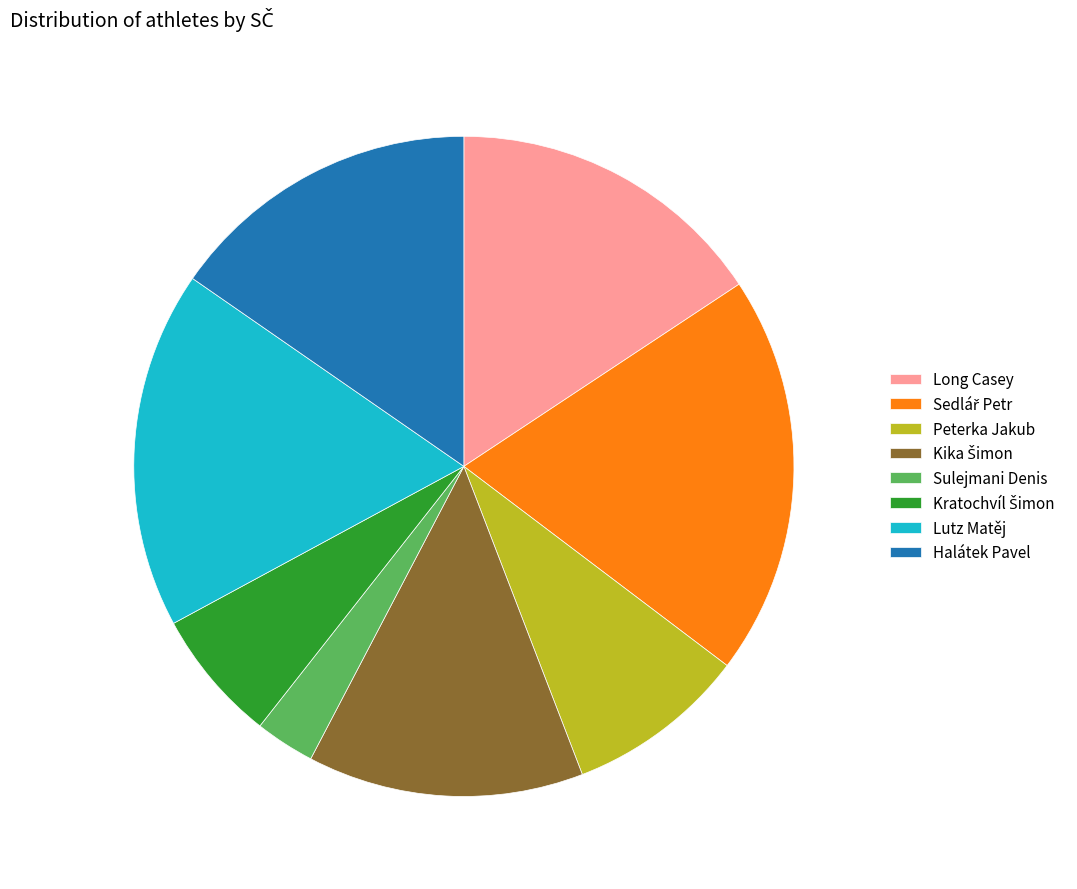

Is it true that Peterka Jakub is 9% of the pie?

True